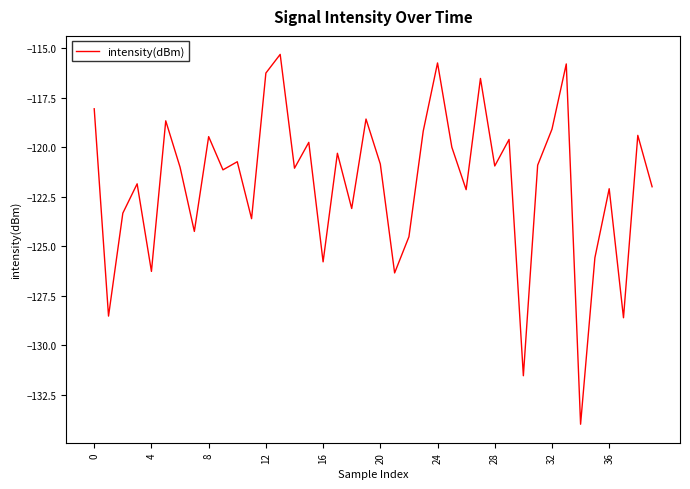

What is the difference between the second highest and second lowest values?

15.8